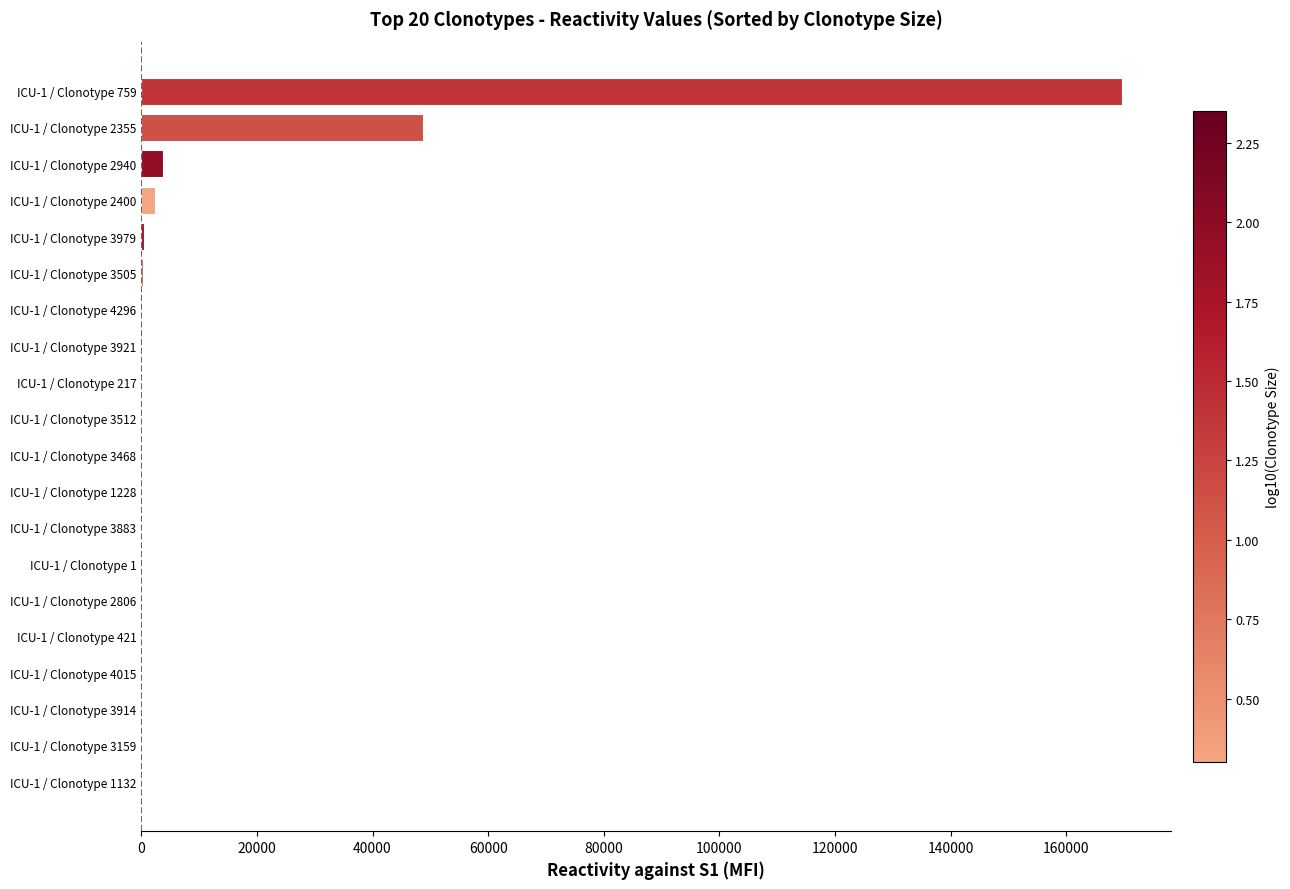

What is the average value?

11304.8